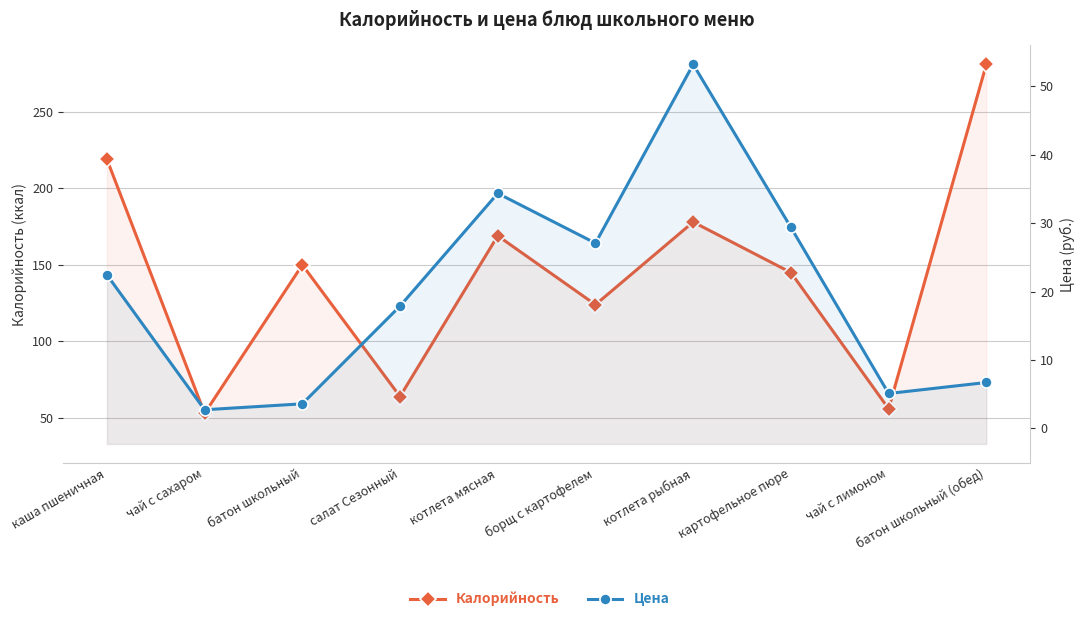

Is the value of Цена at салат Сезонный greater than the value of Калорийность at котлета мясная?

No